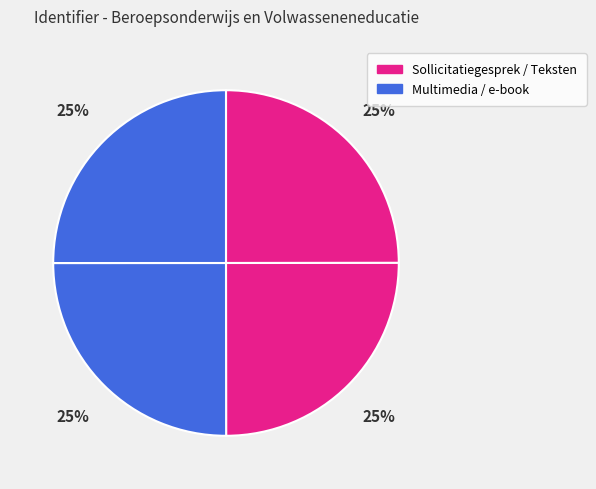

Count the number of slices in the pie.

4